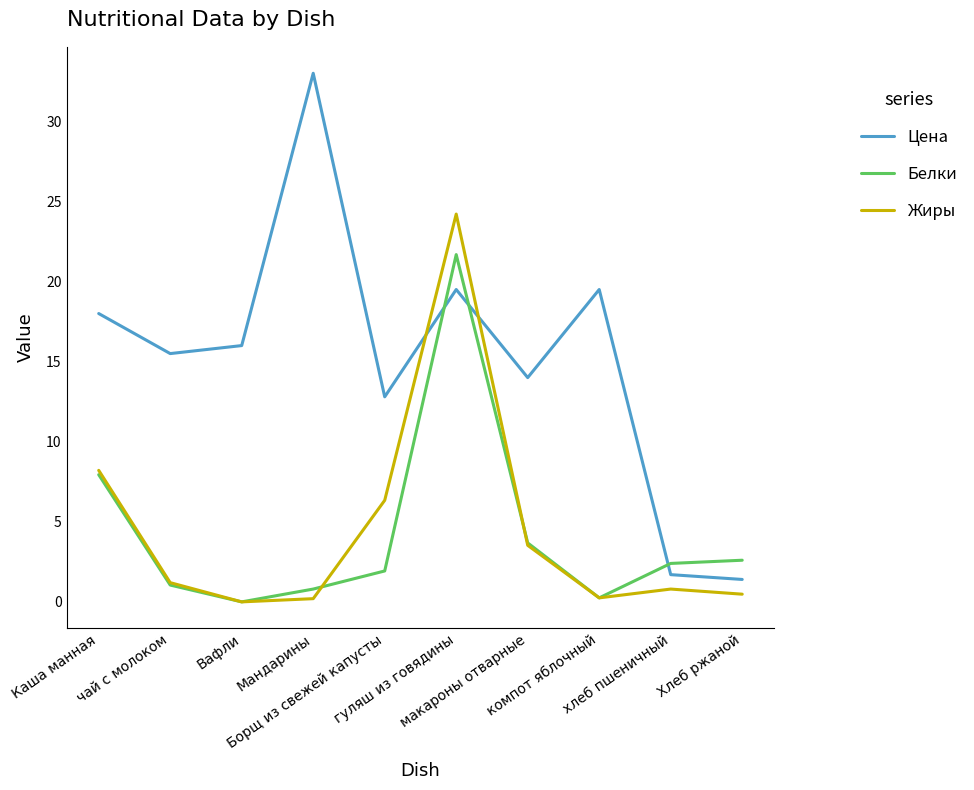

Where is Жиры nearest to the value 12?

Каша манная